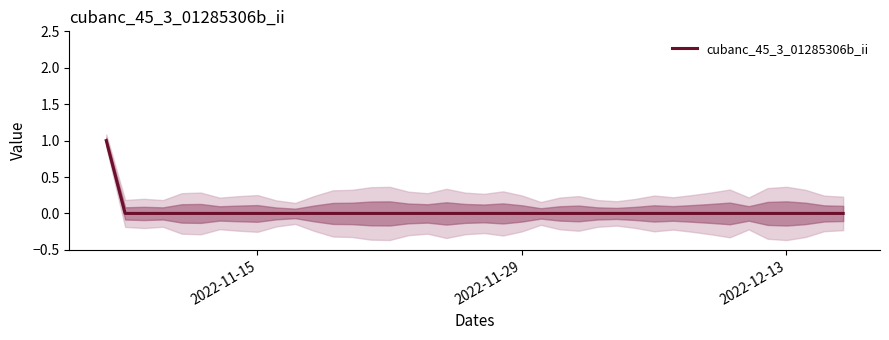

Count the number of categories in the chart.

40